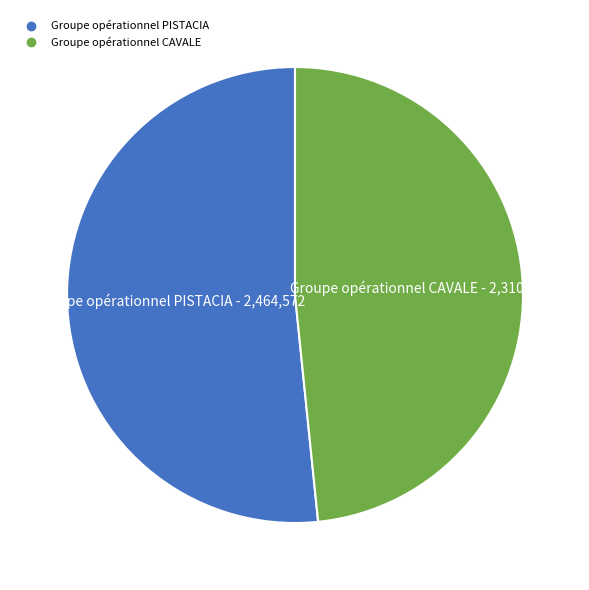

How many slices are in this pie chart?

2